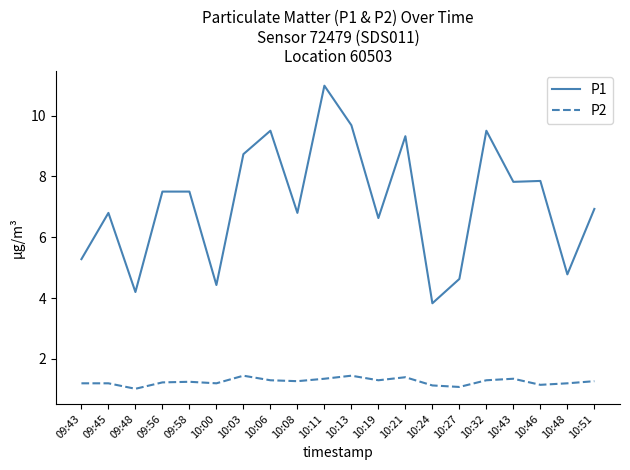

What is the spread (max minus min) of values at 10:00?

3.2